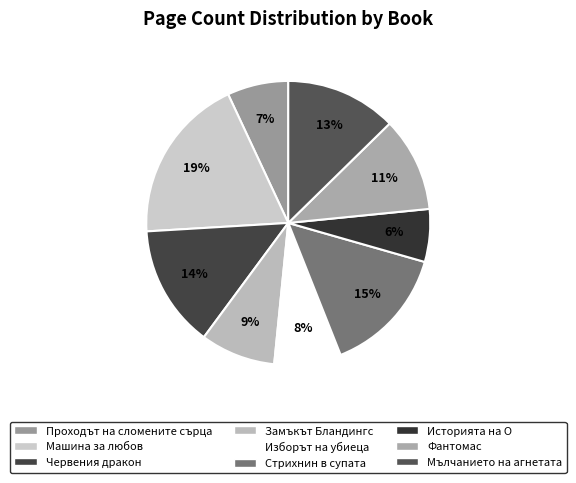

Does Стрихнин в супата represent more than half of the total?

No